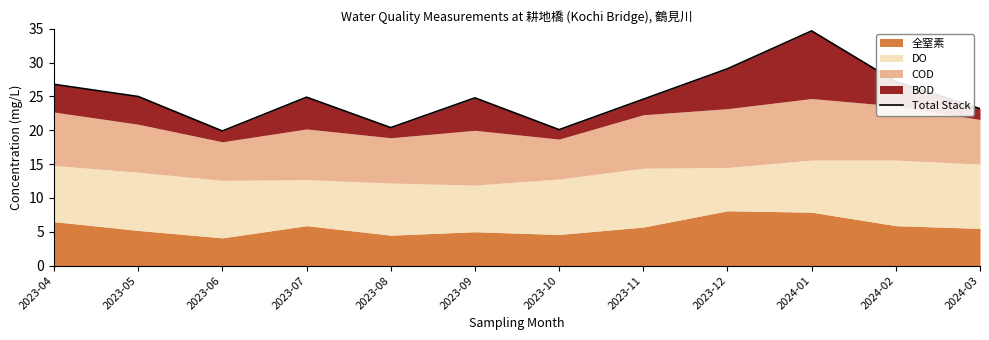

How many values exceed 24?

8